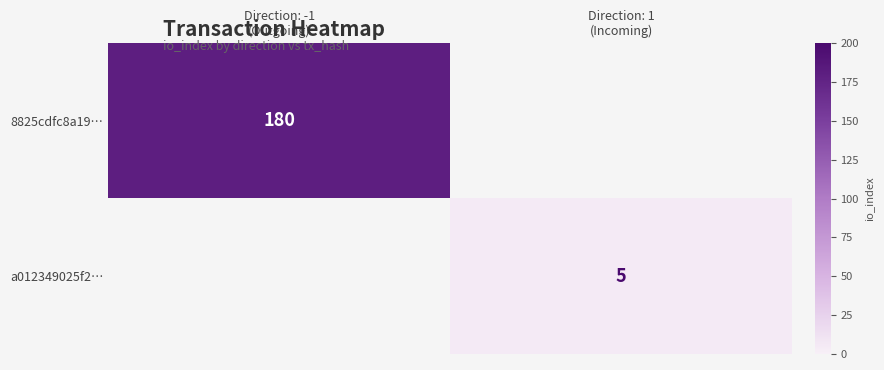

True or false: a012349025f2… has a value of 7.6 at Direction: 1 (Incoming).

False